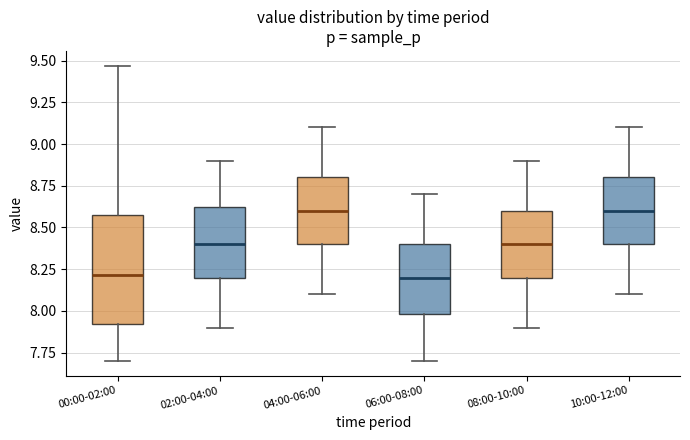

Reading left to right, read every box against the y-axis: the position of its median line, the range the box covers, and the ends of its whiskers. The values are not printed on the chart, so give them approximately, as read against the axis.

00:00-02:00: median 8.20, box 7.90 to 8.60, whiskers 7.70 to 9.45
02:00-04:00: median 8.40, box 8.20 to 8.65, whiskers 7.90 to 8.90
04:00-06:00: median 8.60, box 8.40 to 8.80, whiskers 8.10 to 9.10
06:00-08:00: median 8.20, box 8.00 to 8.40, whiskers 7.70 to 8.70
08:00-10:00: median 8.40, box 8.20 to 8.60, whiskers 7.90 to 8.90
10:00-12:00: median 8.60, box 8.40 to 8.80, whiskers 8.10 to 9.10